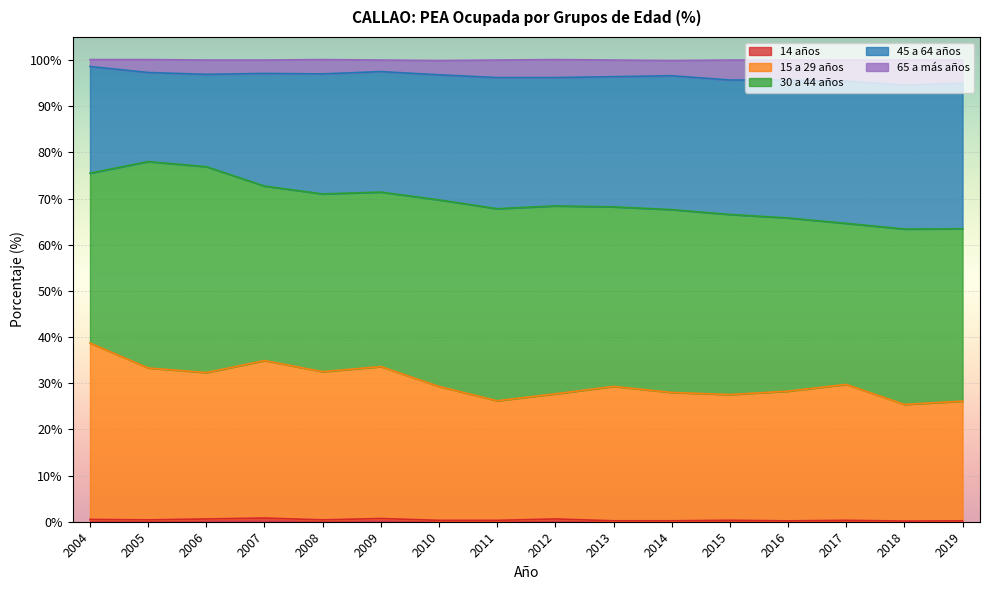

Does the chart display data point markers on the line(s)?

No